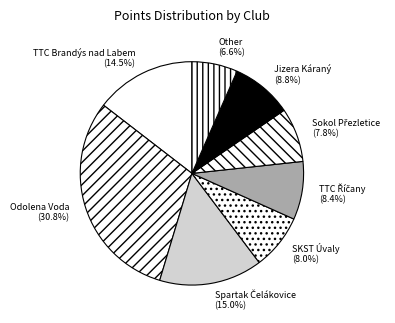

Count the number of slices in the pie.

8